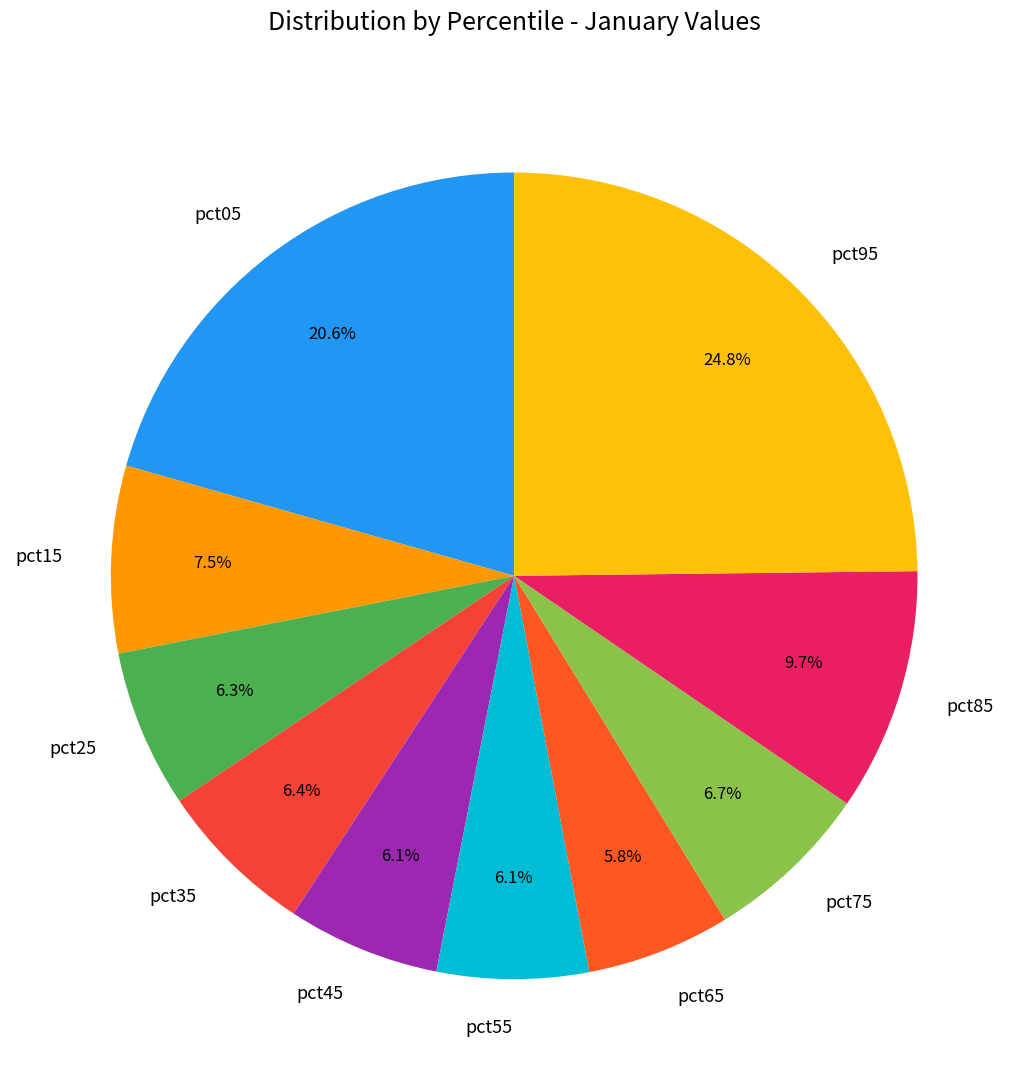

To the nearest percent, what percentage of the pie is pct75?

7%